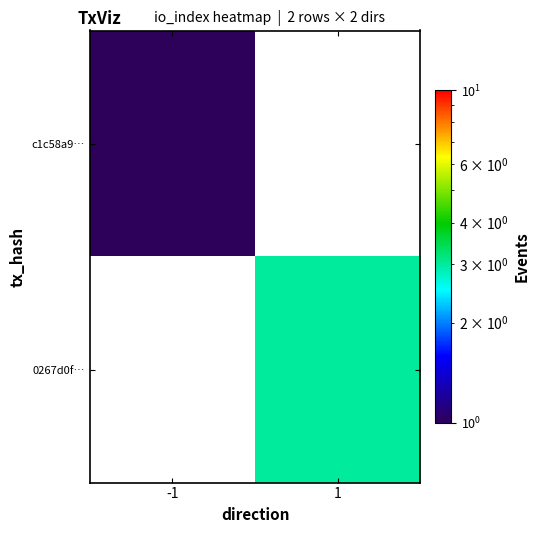

Reading left to right, transcribe all the data shown in this chart.

c1c58a9…: -1=1	1=0
0267d0f…: -1=0	1=3